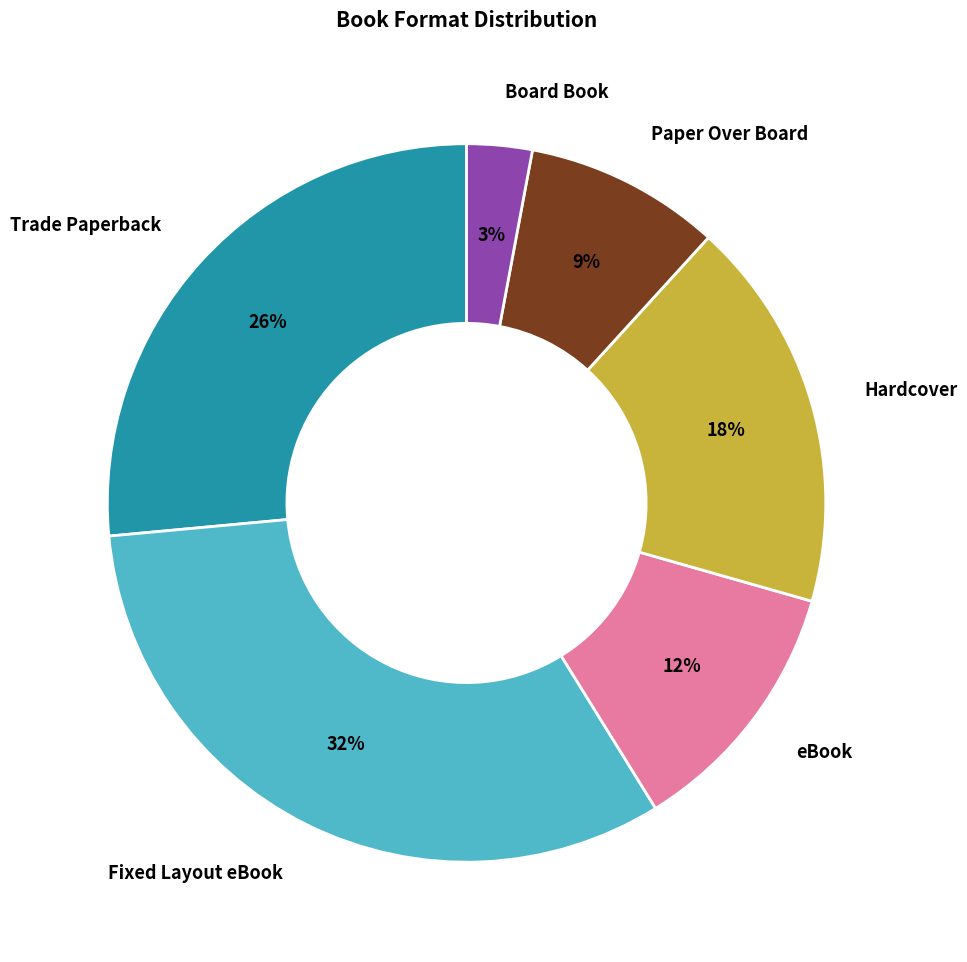

Do Board Book and Fixed Layout eBook together represent more than half of the pie?

No